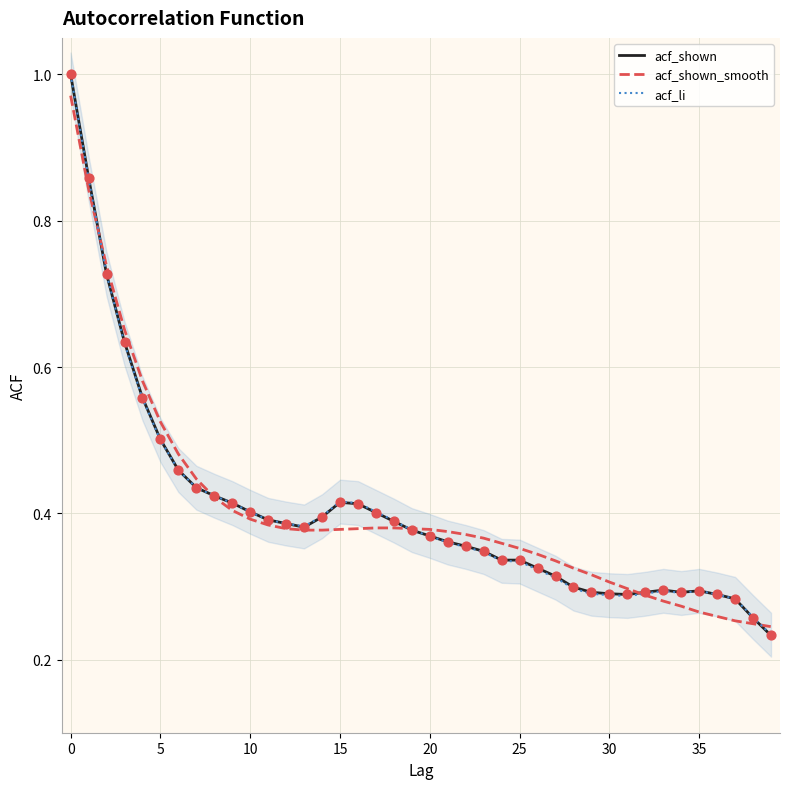

Is the value of acf_shown_smooth at 5 greater than the value of acf_li at 10?

Yes